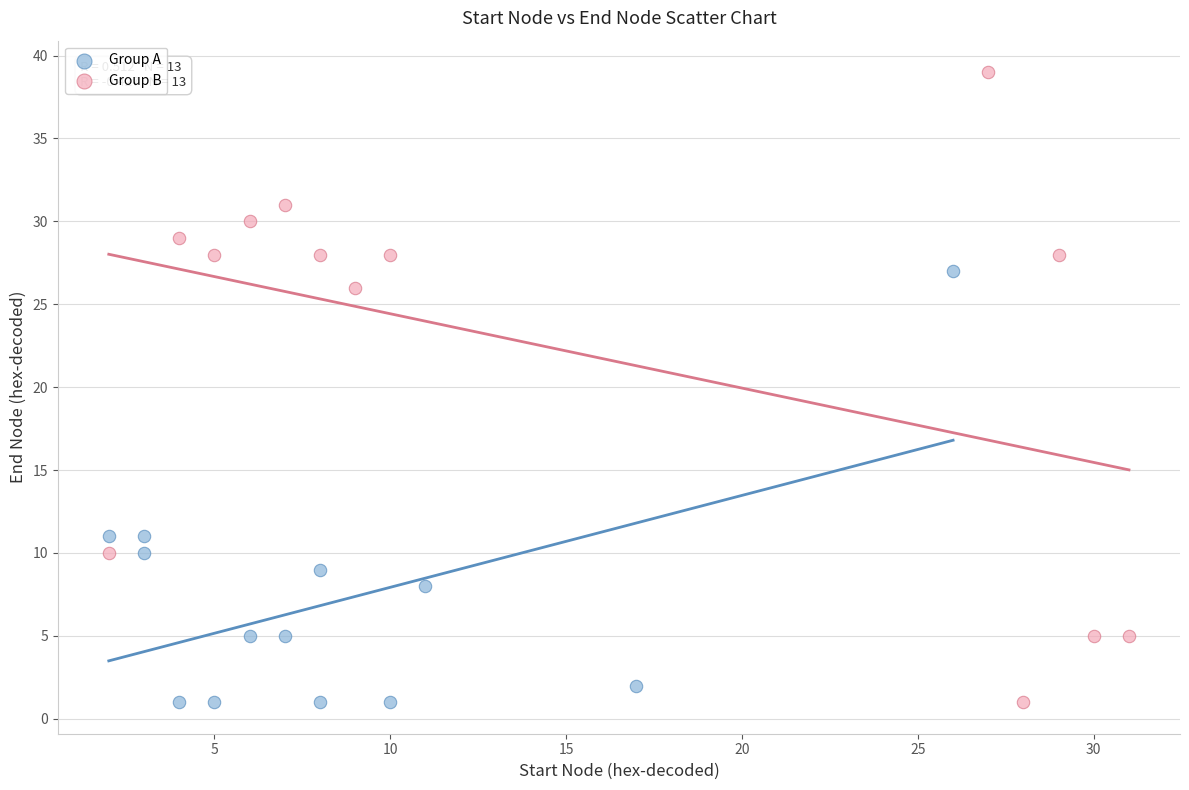

Which series has the widest spread of Y values?

Group B